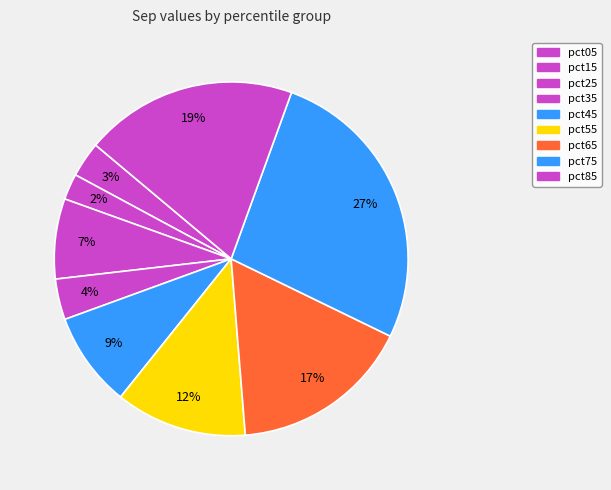

To the nearest percent, what percentage of the pie is pct35?

4%